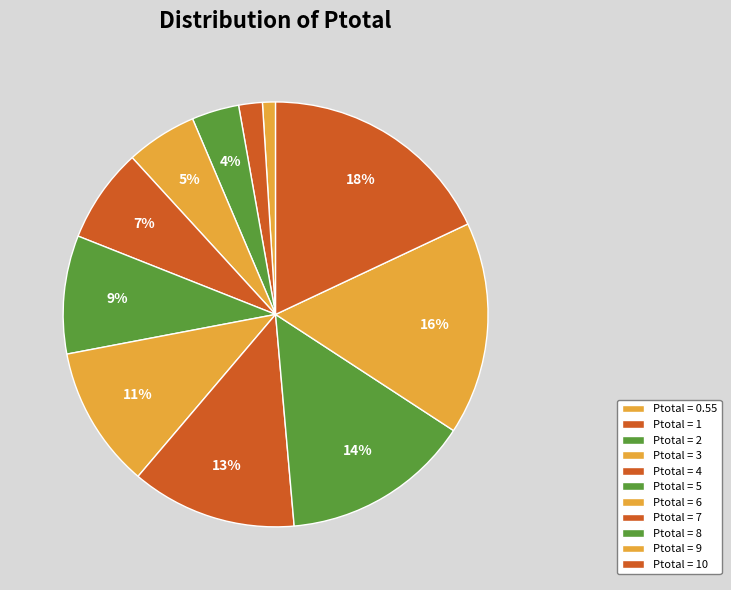

How many segments does this pie chart have?

11